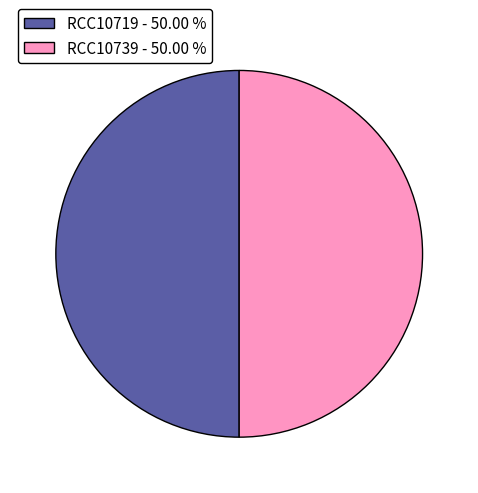

What is the ratio of the value at RCC10719 to the value at RCC10739?

1.0